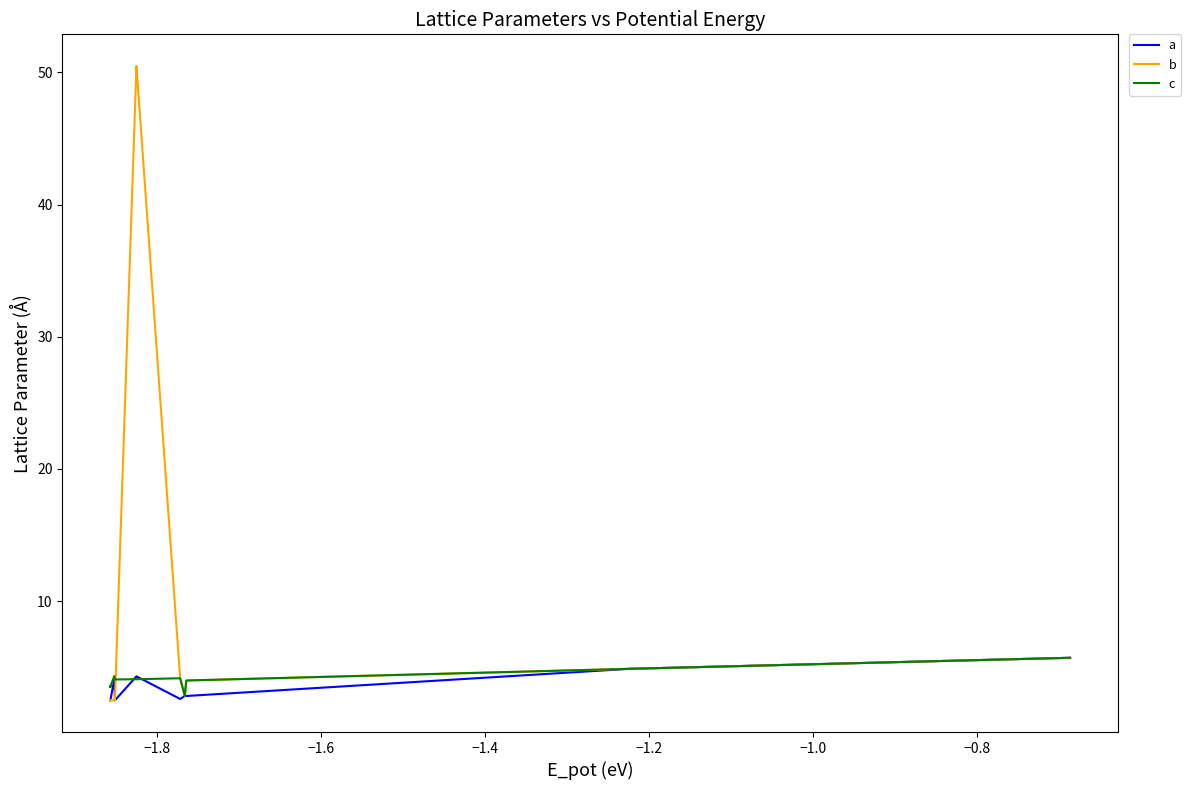

What is the greatest value displayed?

50.5